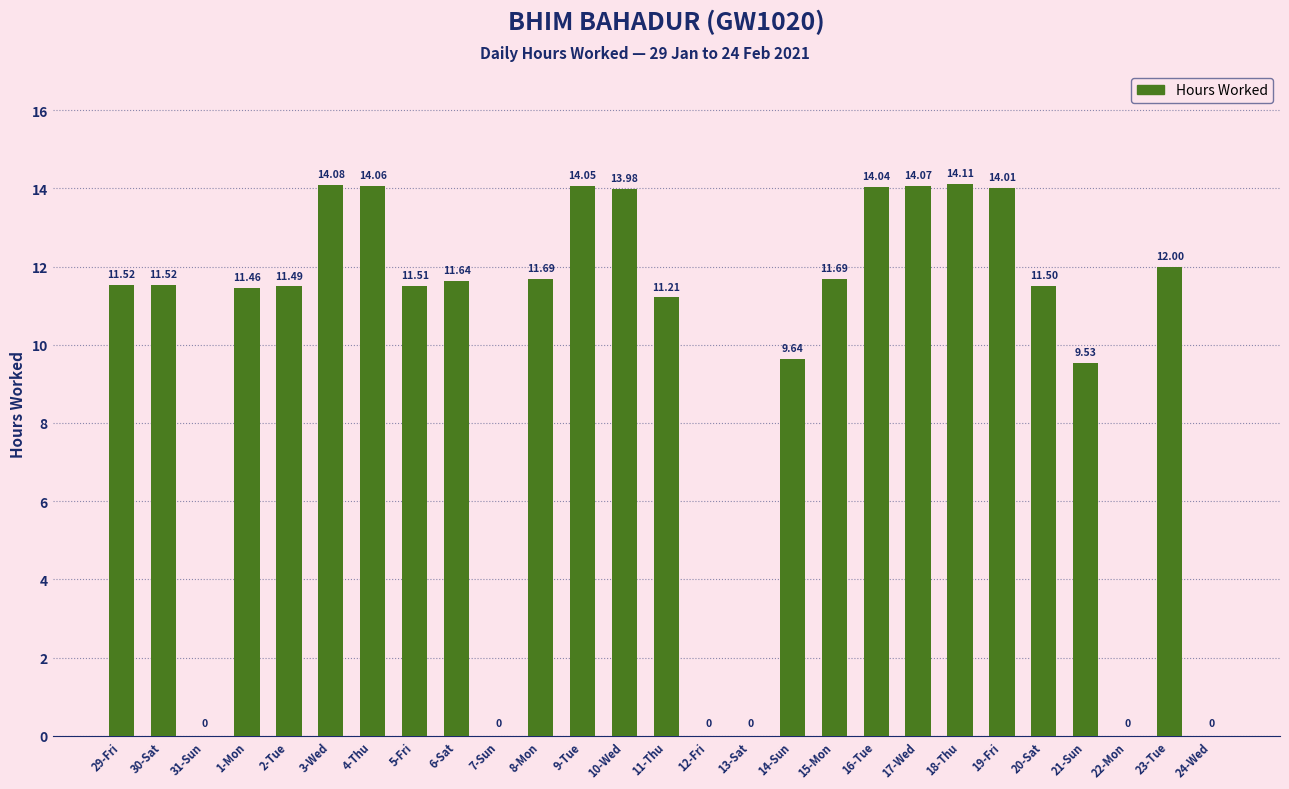

Reading left to right, what are all the values shown in this chart?

11.5	11.5	0.0	11.5	11.5	14.1	14.1	11.5	11.6	0.0	11.7	14.1	14.0	11.2	0.0	0.0	9.6	11.7	14.0	14.1	14.1	14.0	11.5	9.5	0.0	12.0	0.0